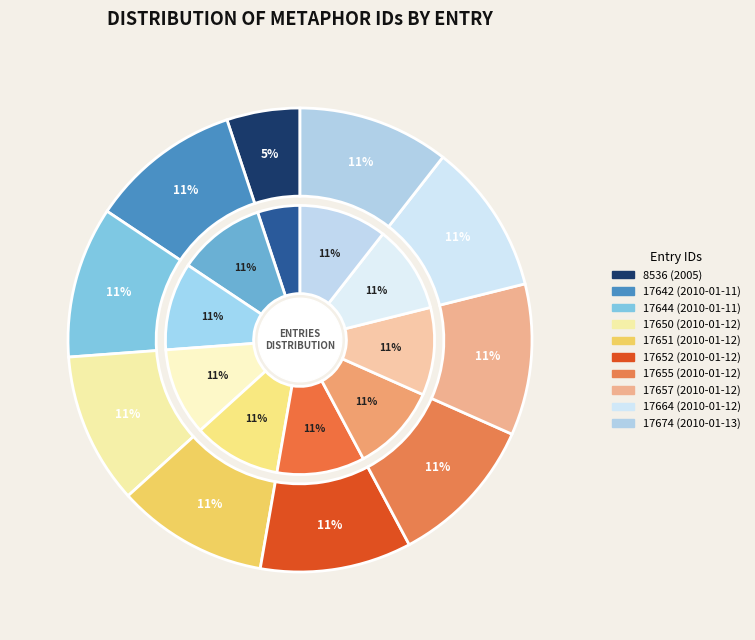

What percentage do 17650 (2010-01-12) and 17642 (2010-01-11) together represent?

21.1%